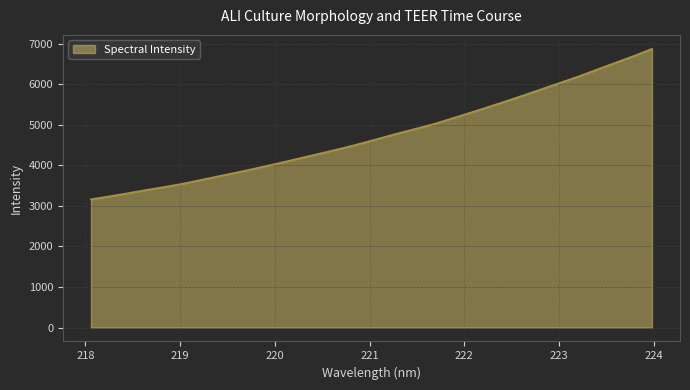

What is the maximum value shown in the chart?

6873.8